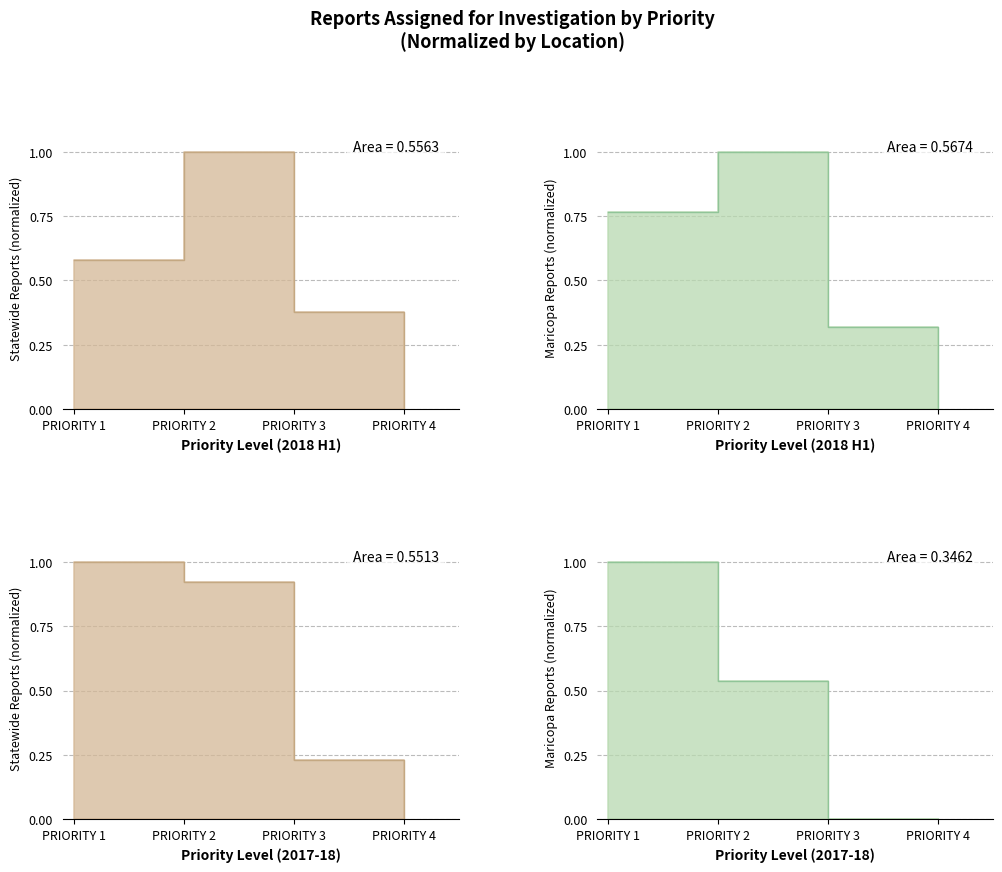

How many lines are shown in the chart?

4